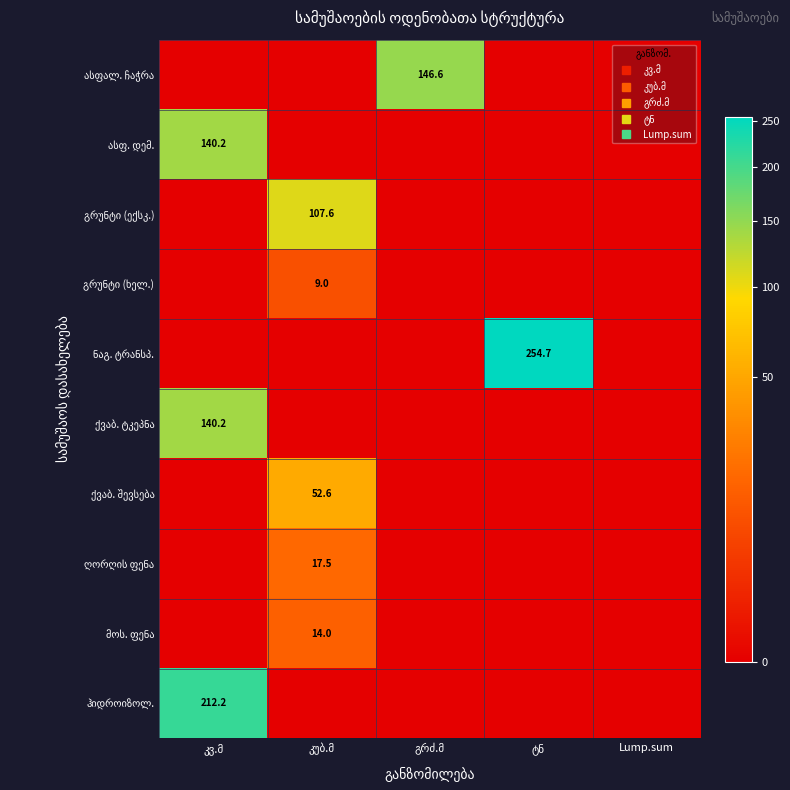

Rank the categories by გრუნტი (ექსკ.) value from lowest to highest.

კვ.მ, გრძ.მ, ტნ, Lump.sum, კუბ.მ